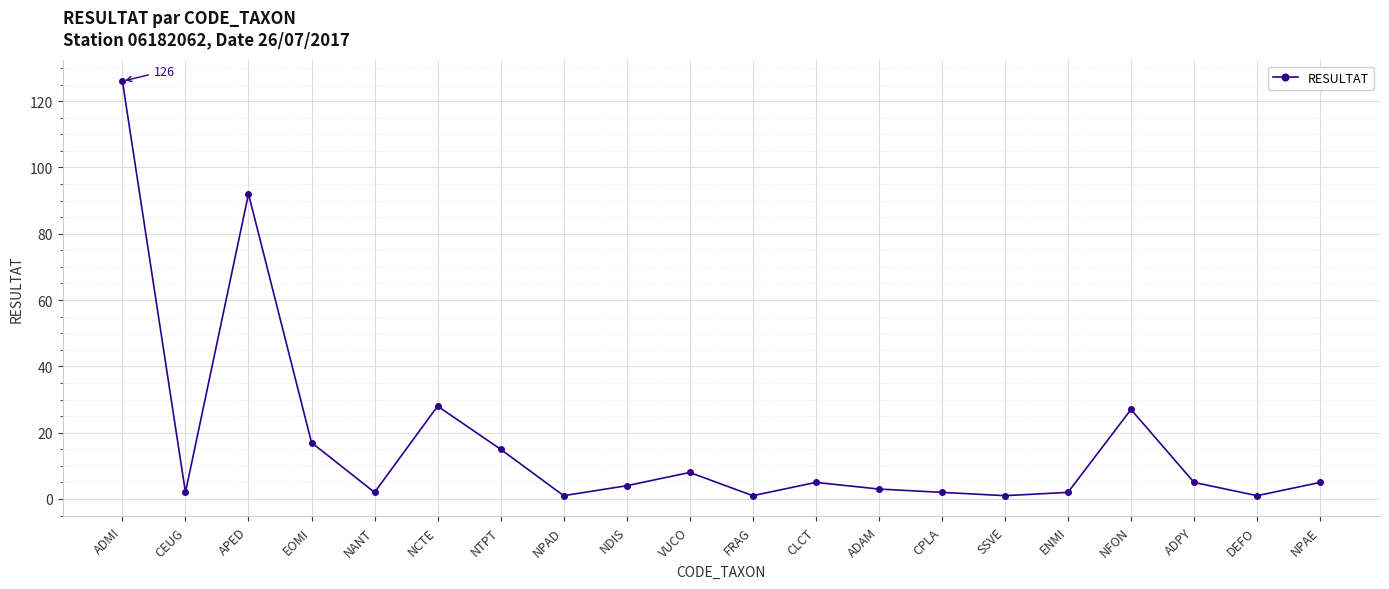

Reading left to right, what are all the values shown in this chart?

126	2	92	17	2	28	15	1	4	8	1	5	3	2	1	2	27	5	1	5